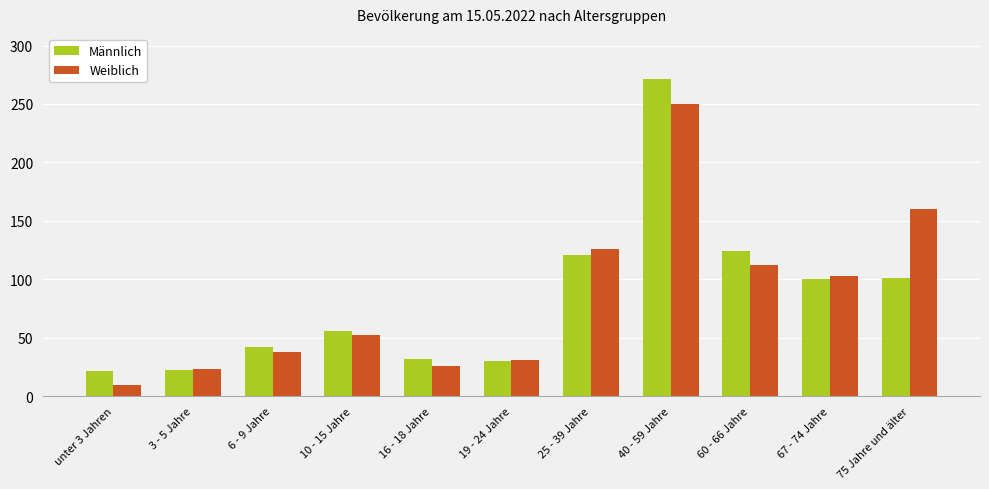

Is it true that Weiblich equals 160 at 75 Jahre und älter?

True